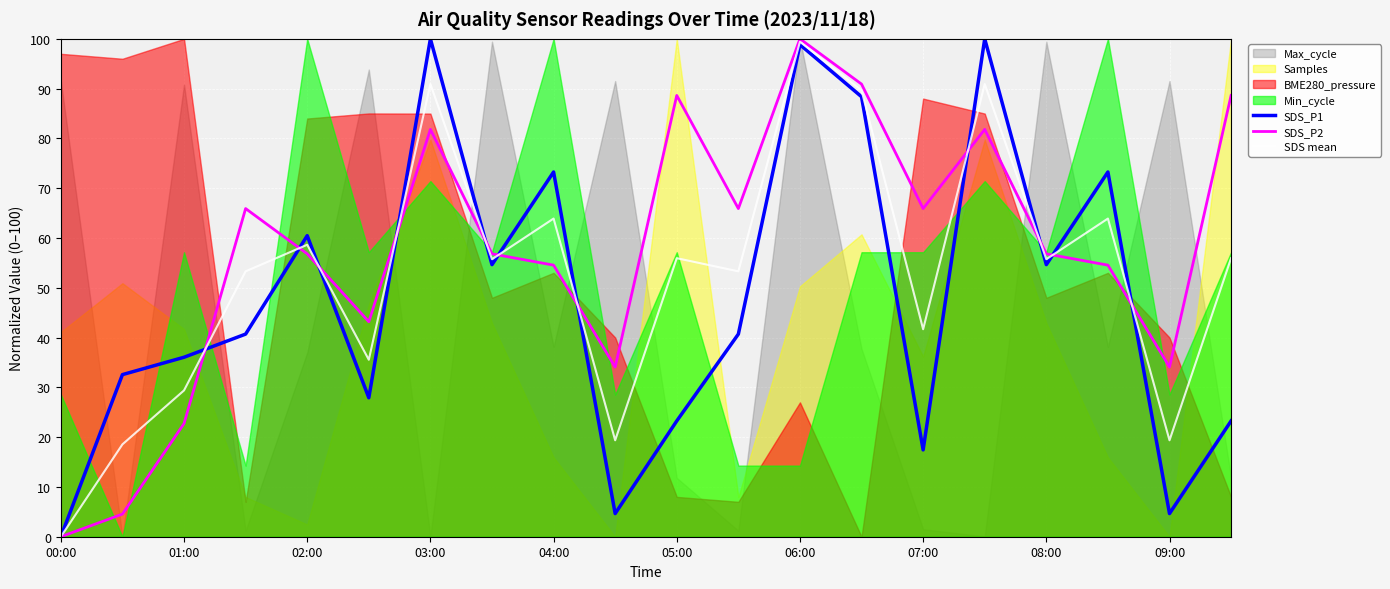

How many times do SDS mean and SDS_P2 cross each other?

11